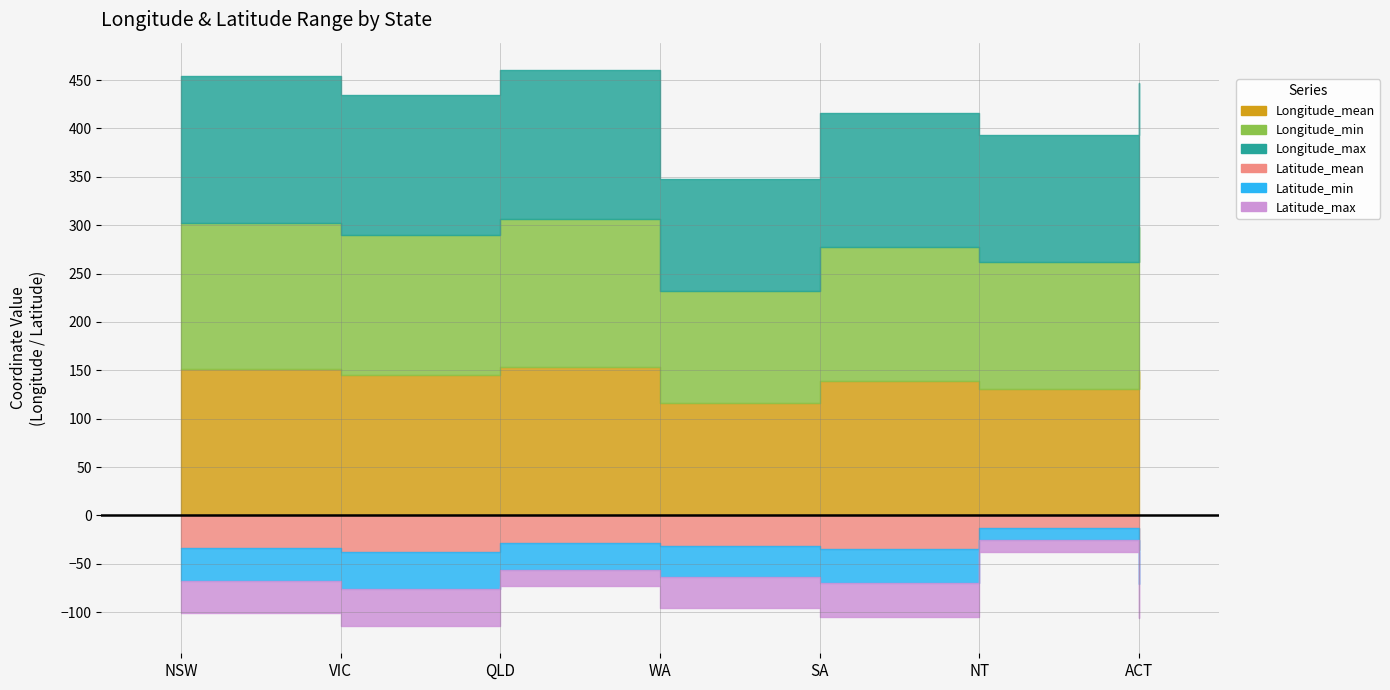

Rank the series at WA from lowest to highest value.

Latitude_min, Latitude_mean, Latitude_max, Longitude_min, Longitude_mean, Longitude_max